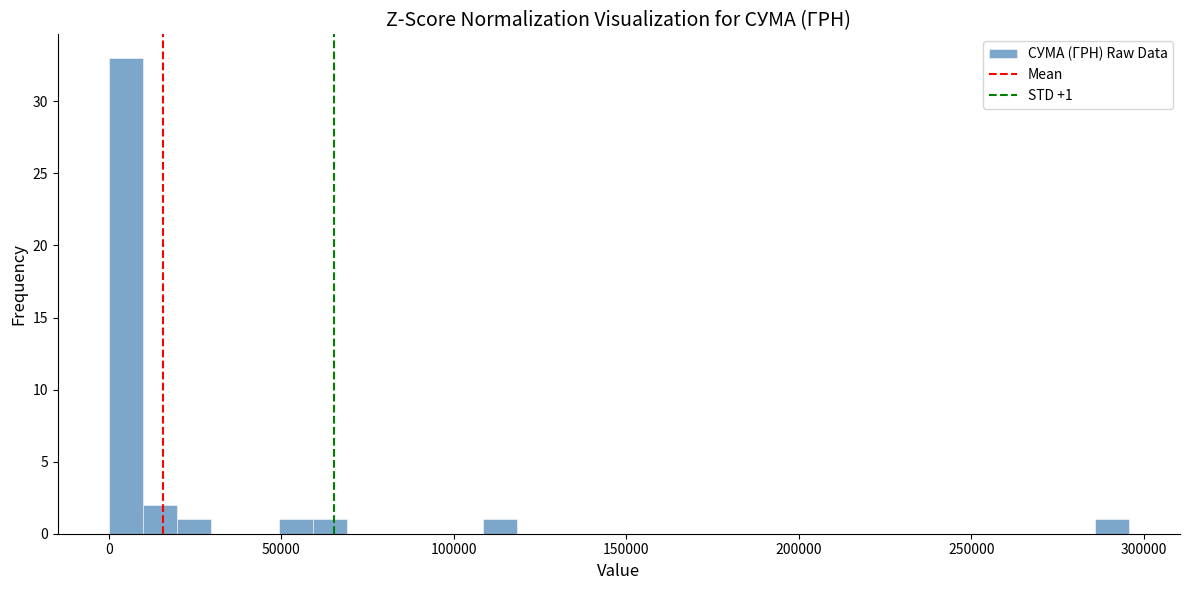

Read against the x-axis, roughly where is the centre of the tallest bar?

5000